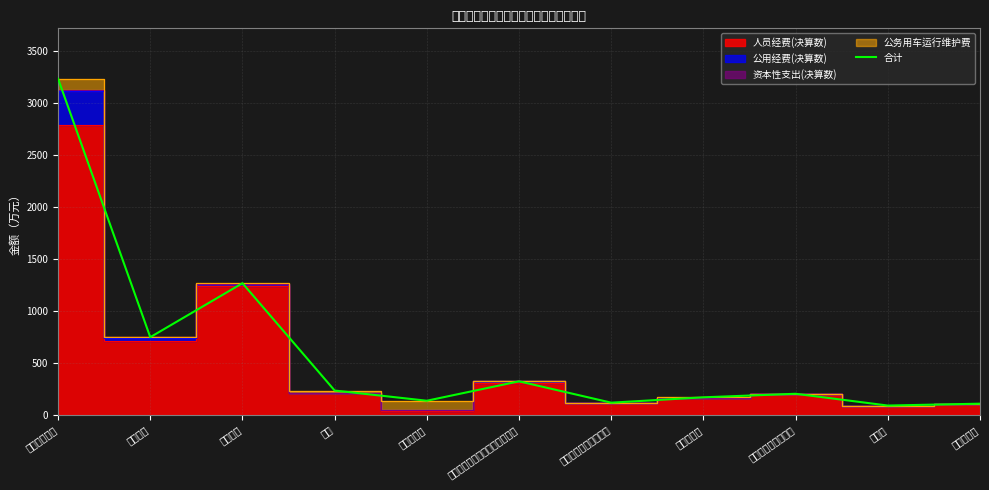

Rank the categories by value from highest to lowest.

工资福利支出, 津贴补贴, 基本工资, 机关事业单位基本养老保险缴费, 奖金, 对个人和家庭的补助, 住房公积金, 伙食补助费, 职工基本医疗保险缴费, 医疗费补助, 退休费